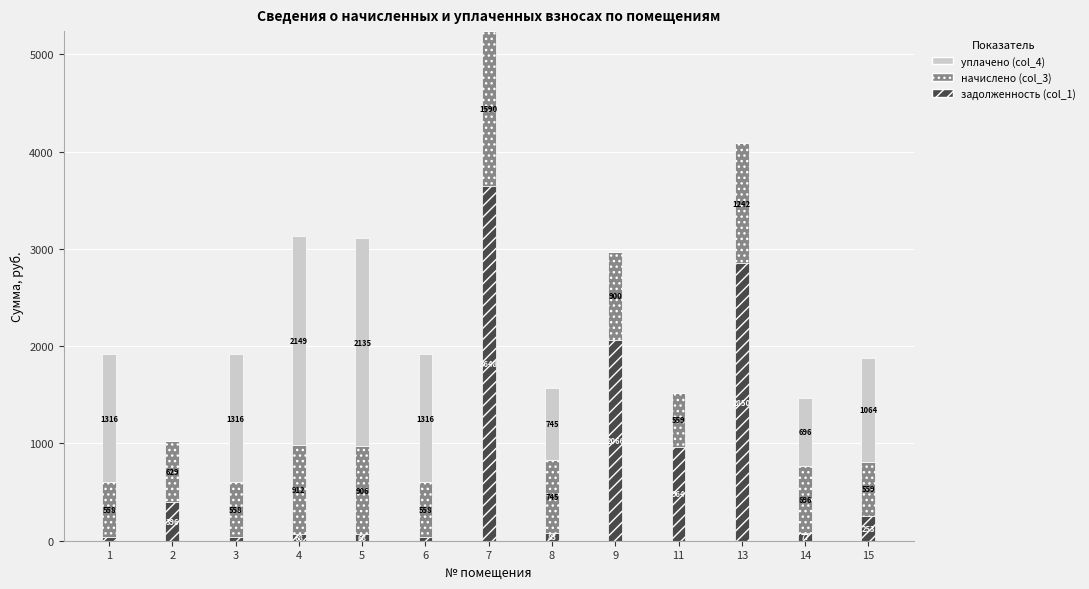

At which category is the sum across all series the highest?

7